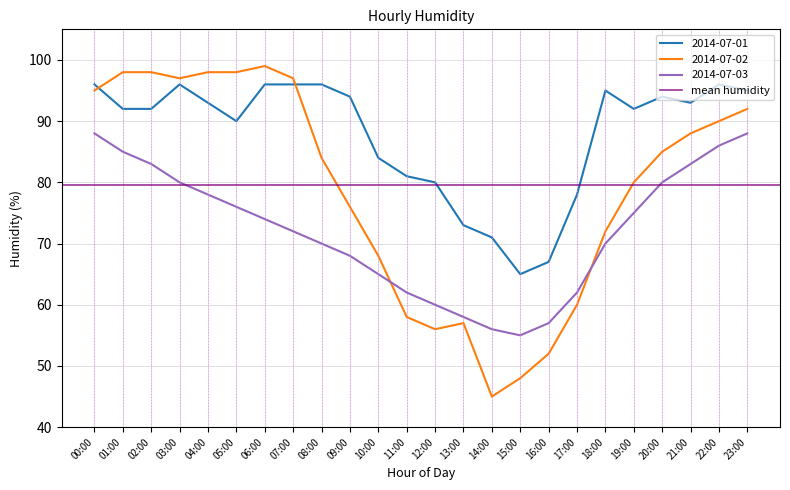

Where is 2014-07-01 nearest to the value 80?

12:00